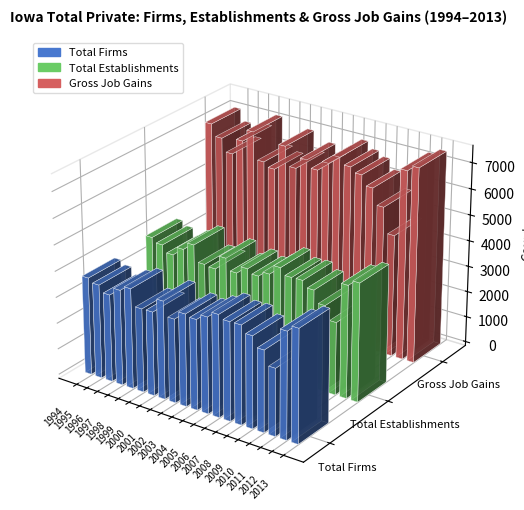

Reading left to right, list all the values displayed in this chart.

Total Firms: 3749	3606	3355	3660	3848	3212	3221	3766	3216	3540	3465	3690	3918	3779	3790	3523	3125	2582	4093	4331
Total Establishments: 3936	3768	3503	3836	4132	3500	3451	3987	3540	3830	3673	3875	4247	3998	4013	3774	3313	2794	4333	4549
Gross Job Gains: 7094	6646	6145	6752	7216	6165	5992	6989	6249	6687	6404	6774	7120	6865	6678	6292	5676	4708	7281	7500